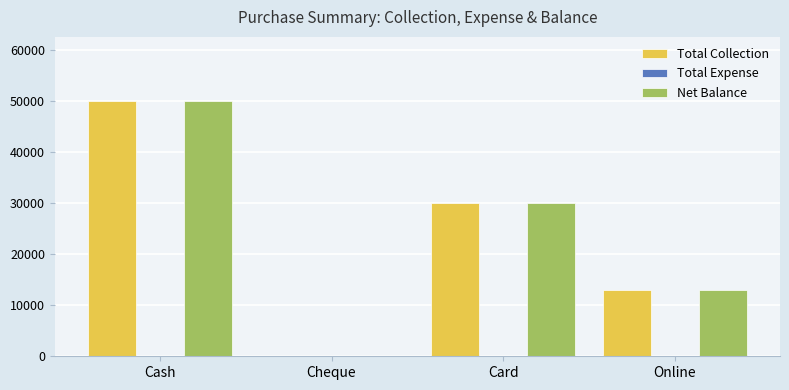

At which category is the sum across all series the highest?

Cash